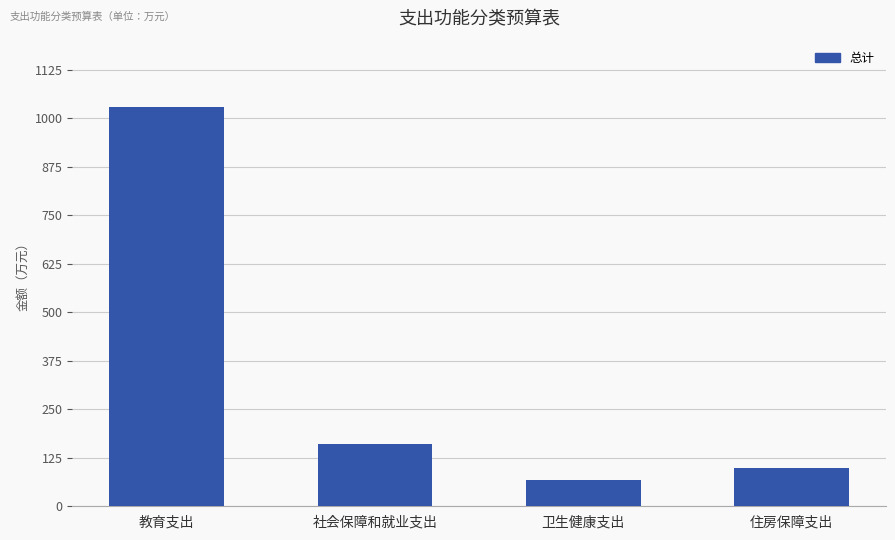

The value at 社会保障和就业支出 is 32.2. True or false?

False